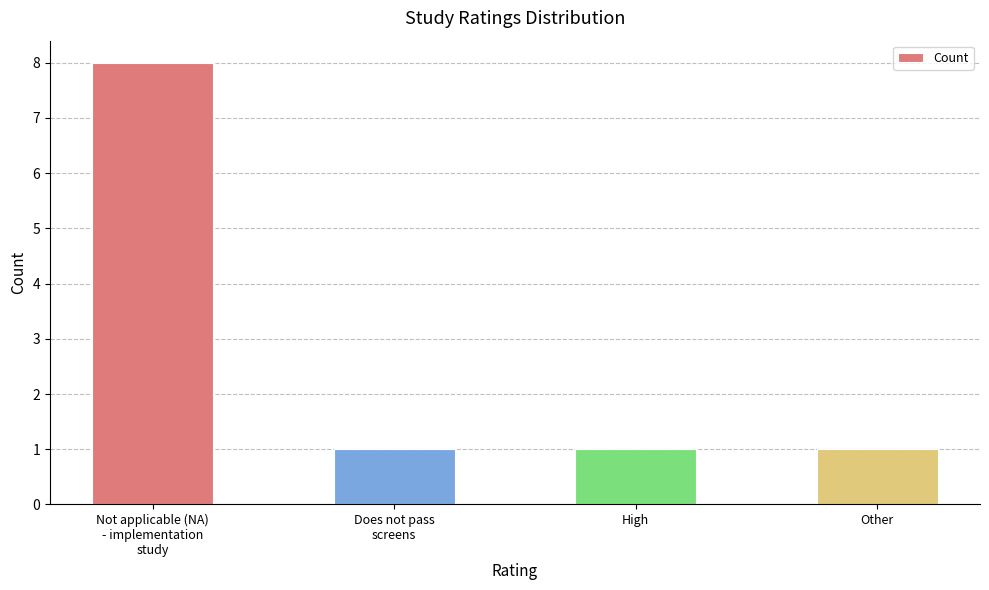

What is the label of the 2nd bar from the right?

High